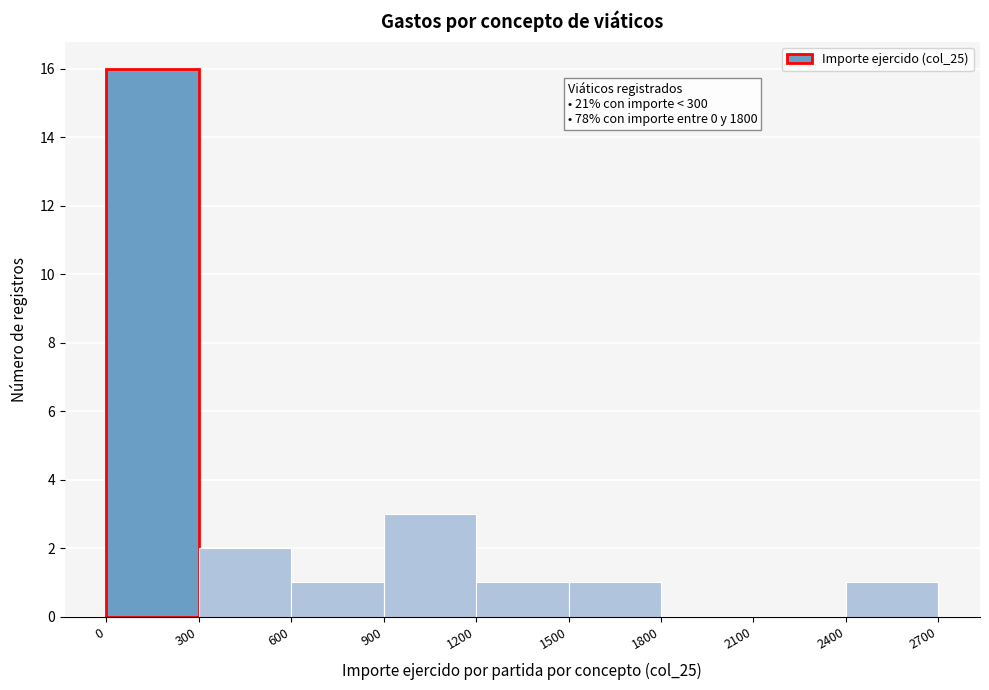

Over which range of the x-axis is the bar tallest?

0 to 300